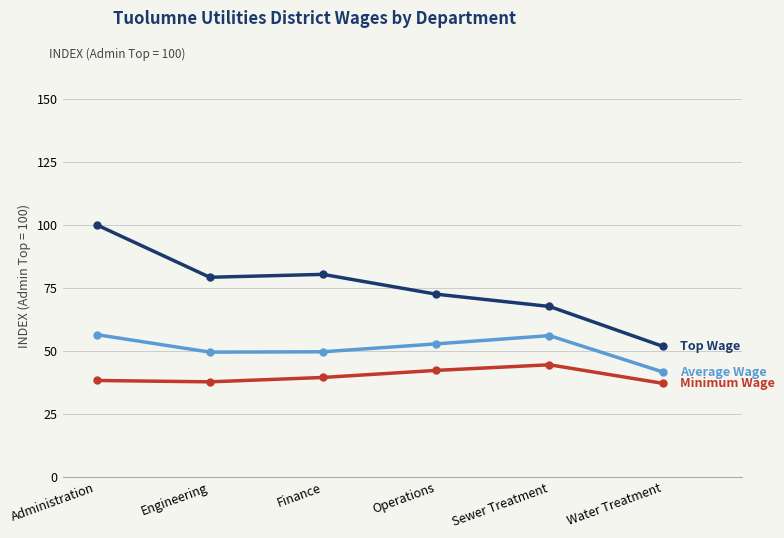

How many lines are shown in the chart?

3